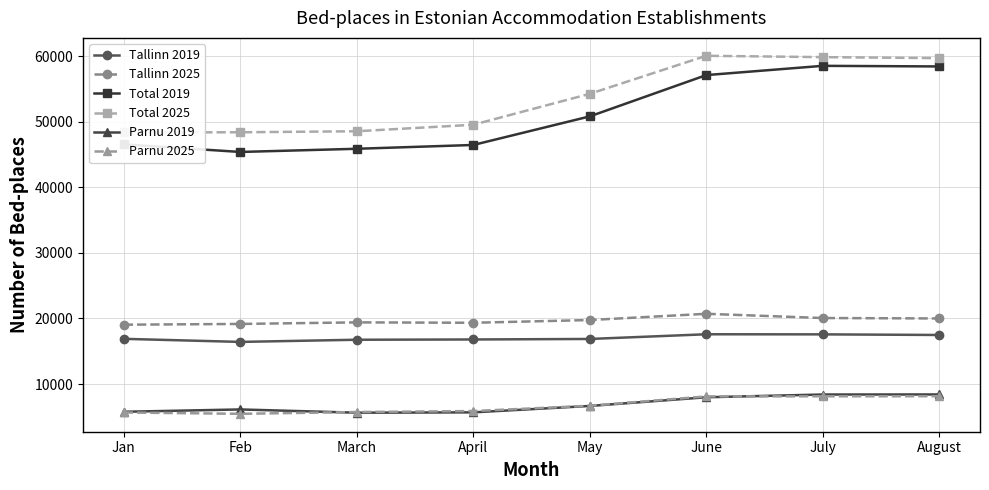

Is the value of Parnu 2025 at June greater than the value of Tallinn 2025 at April?

No